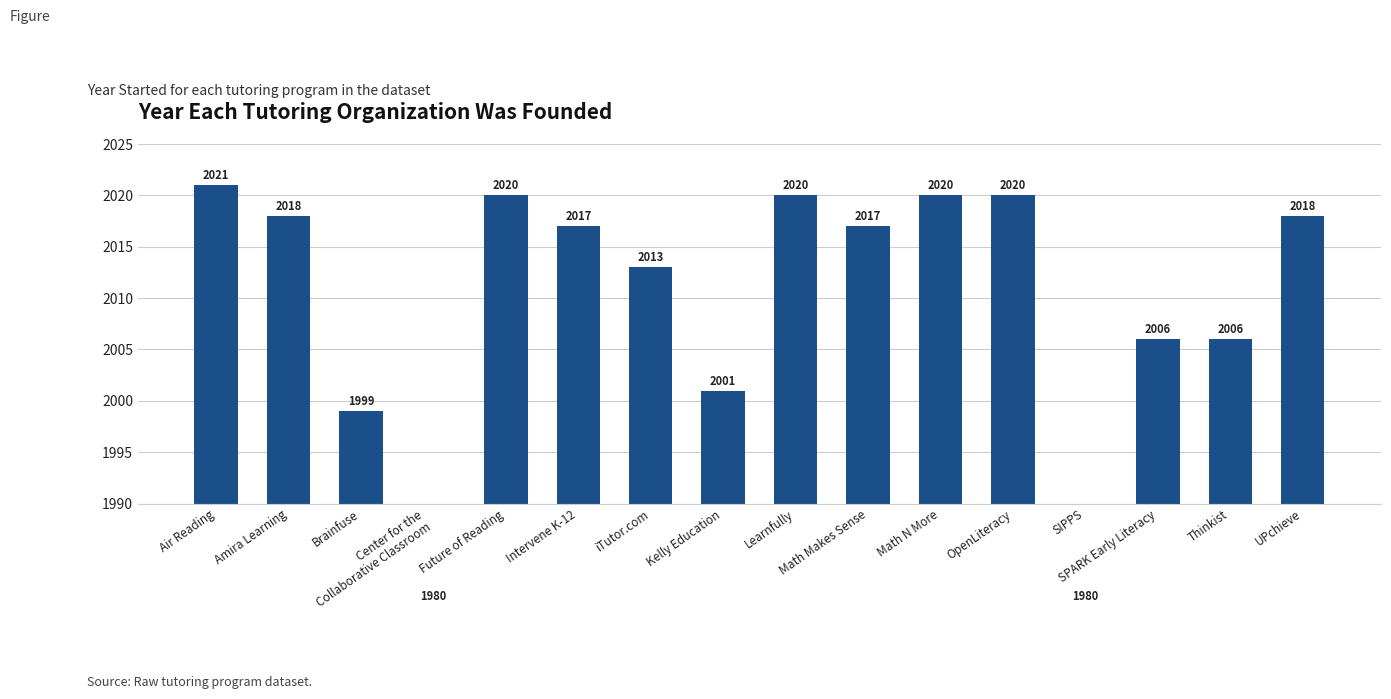

What is the difference between the maximum and minimum values?

41